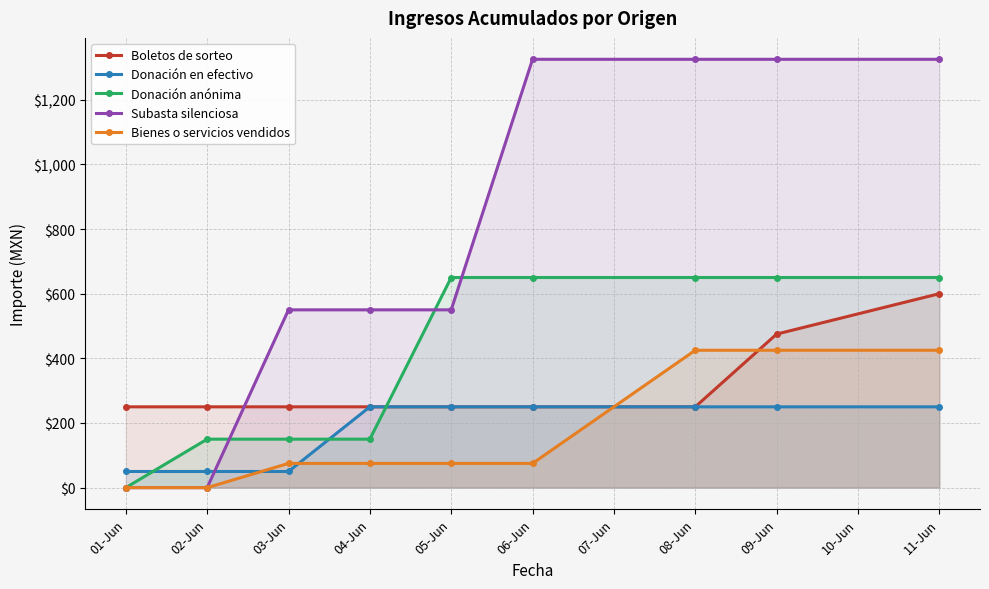

How many positive values does the Donación anónima series have?

8